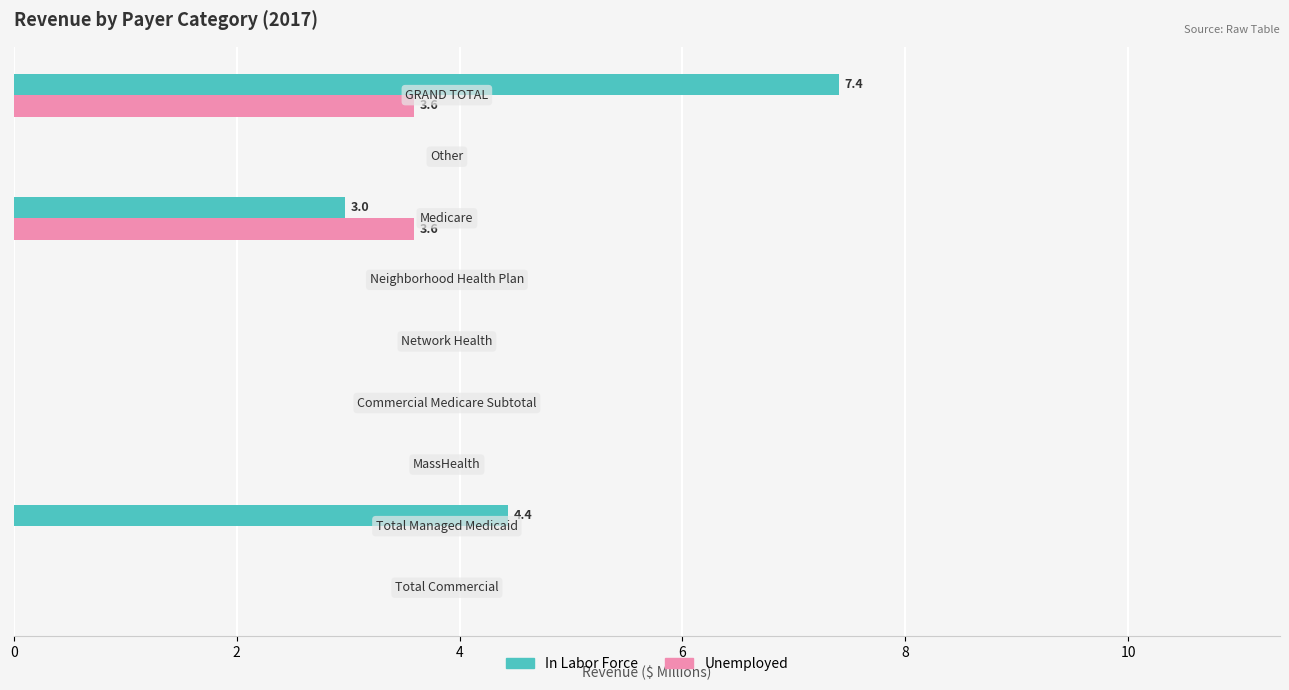

What is the maximum value for In Labor Force?

7.4